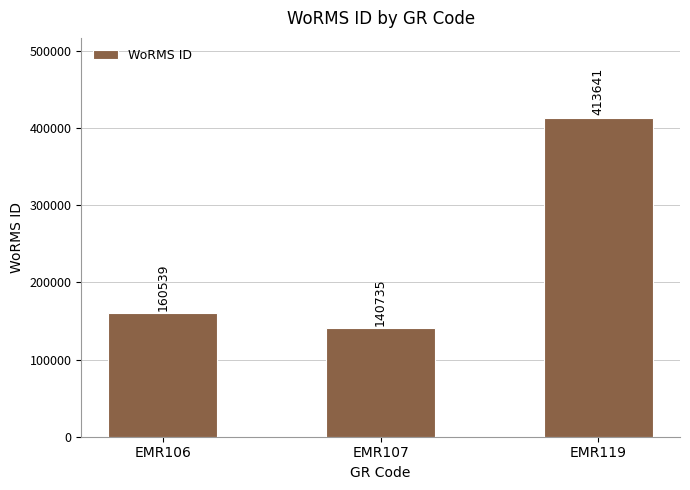

How many values are below 160539?

1